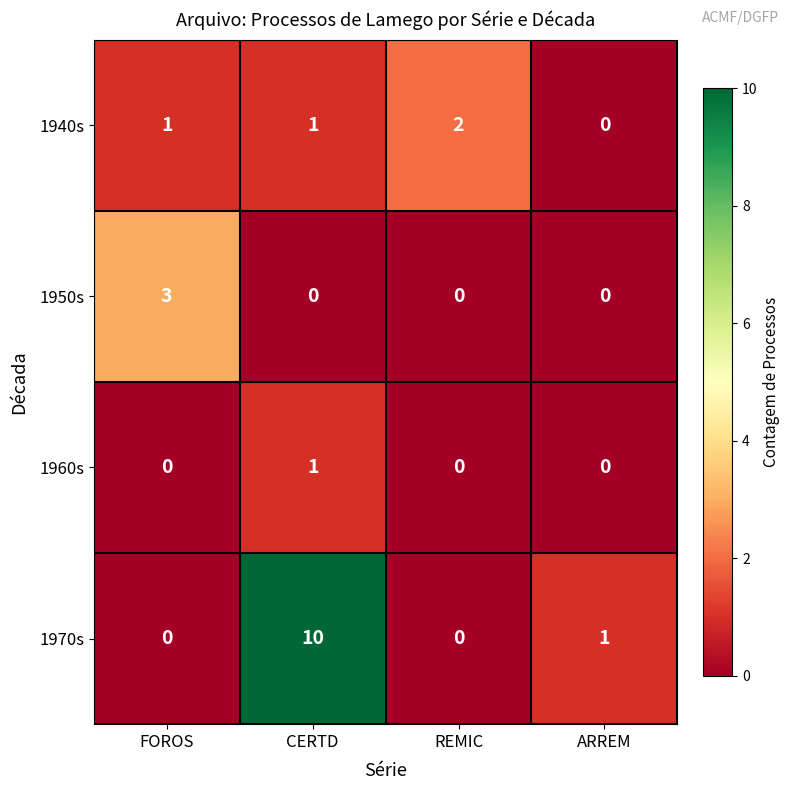

List the series in order of their peak value, highest first.

1970s, 1950s, 1940s, 1960s